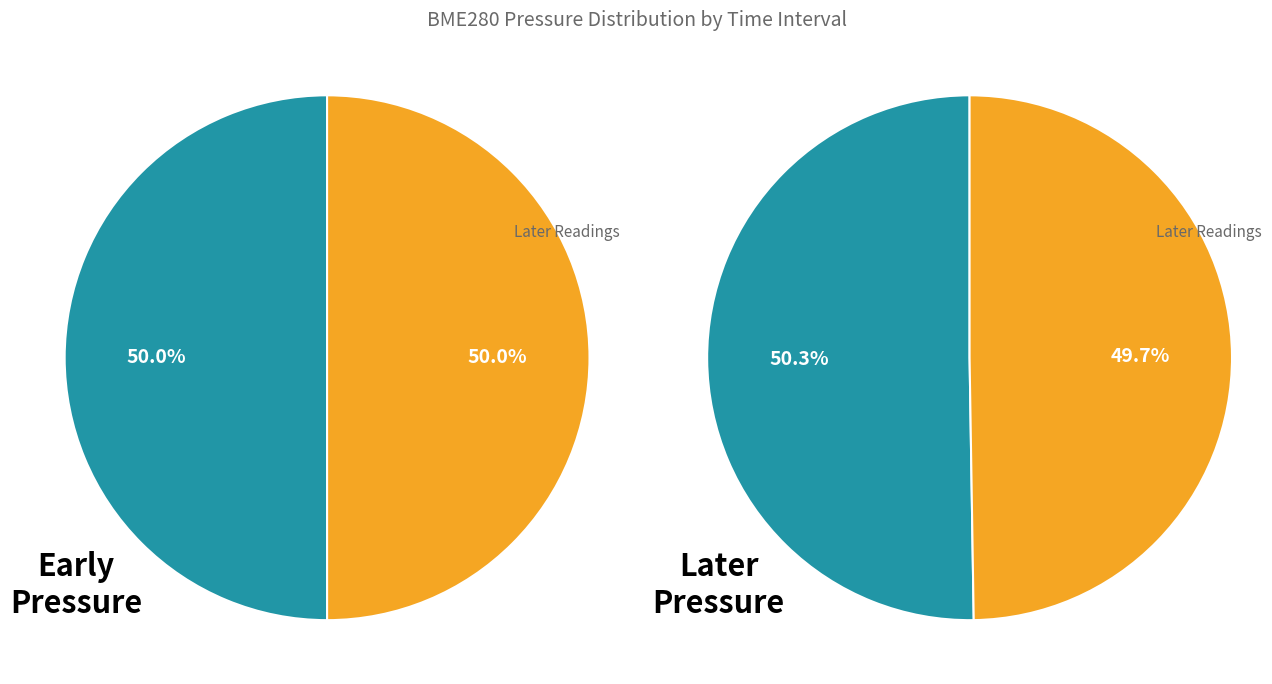

Does any single category account for the majority?

No